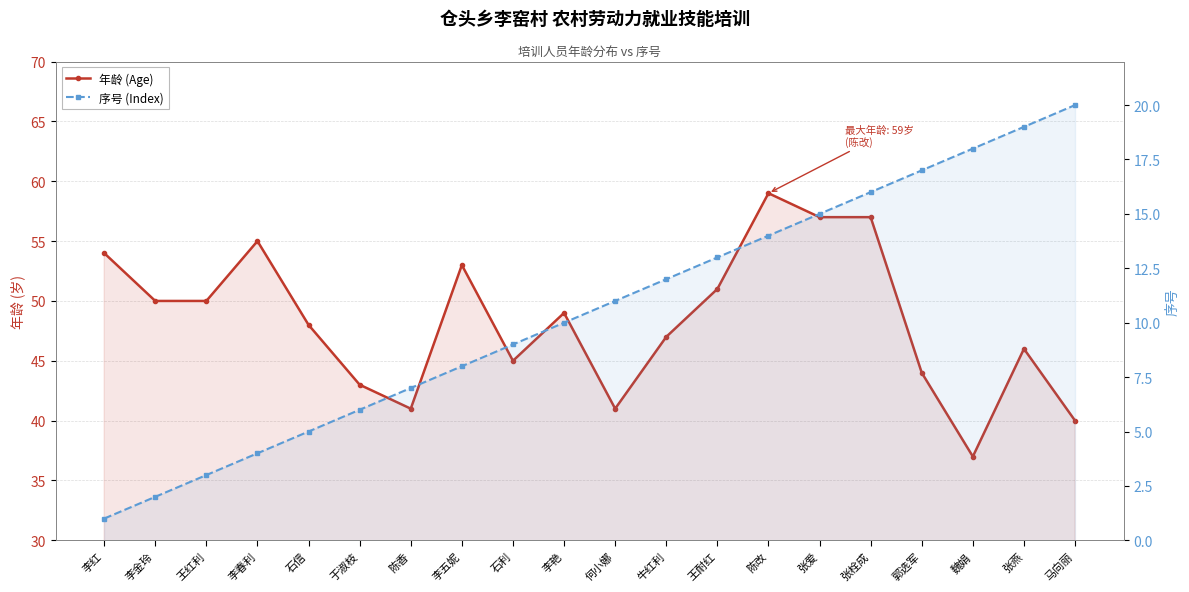

At which category is the sum across all series the highest?

陈改